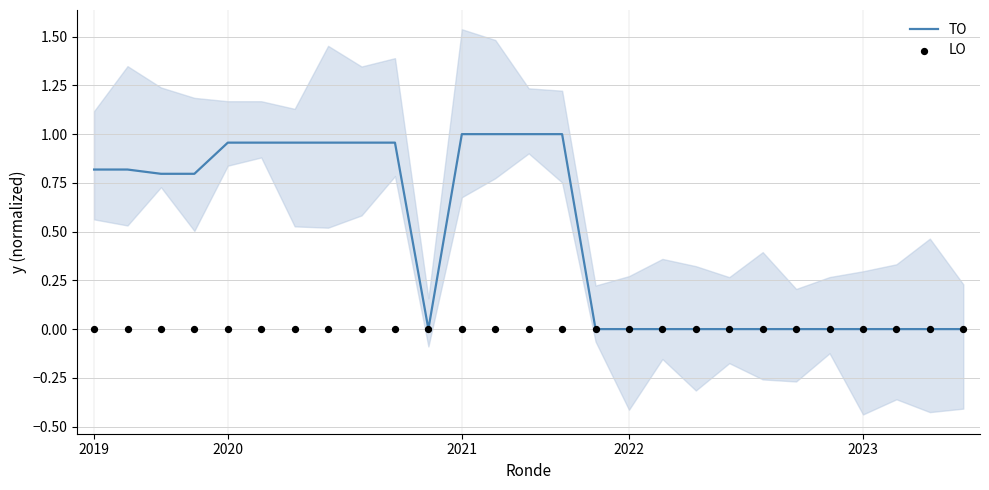

At how many categories does at least one series exceed 0?

14